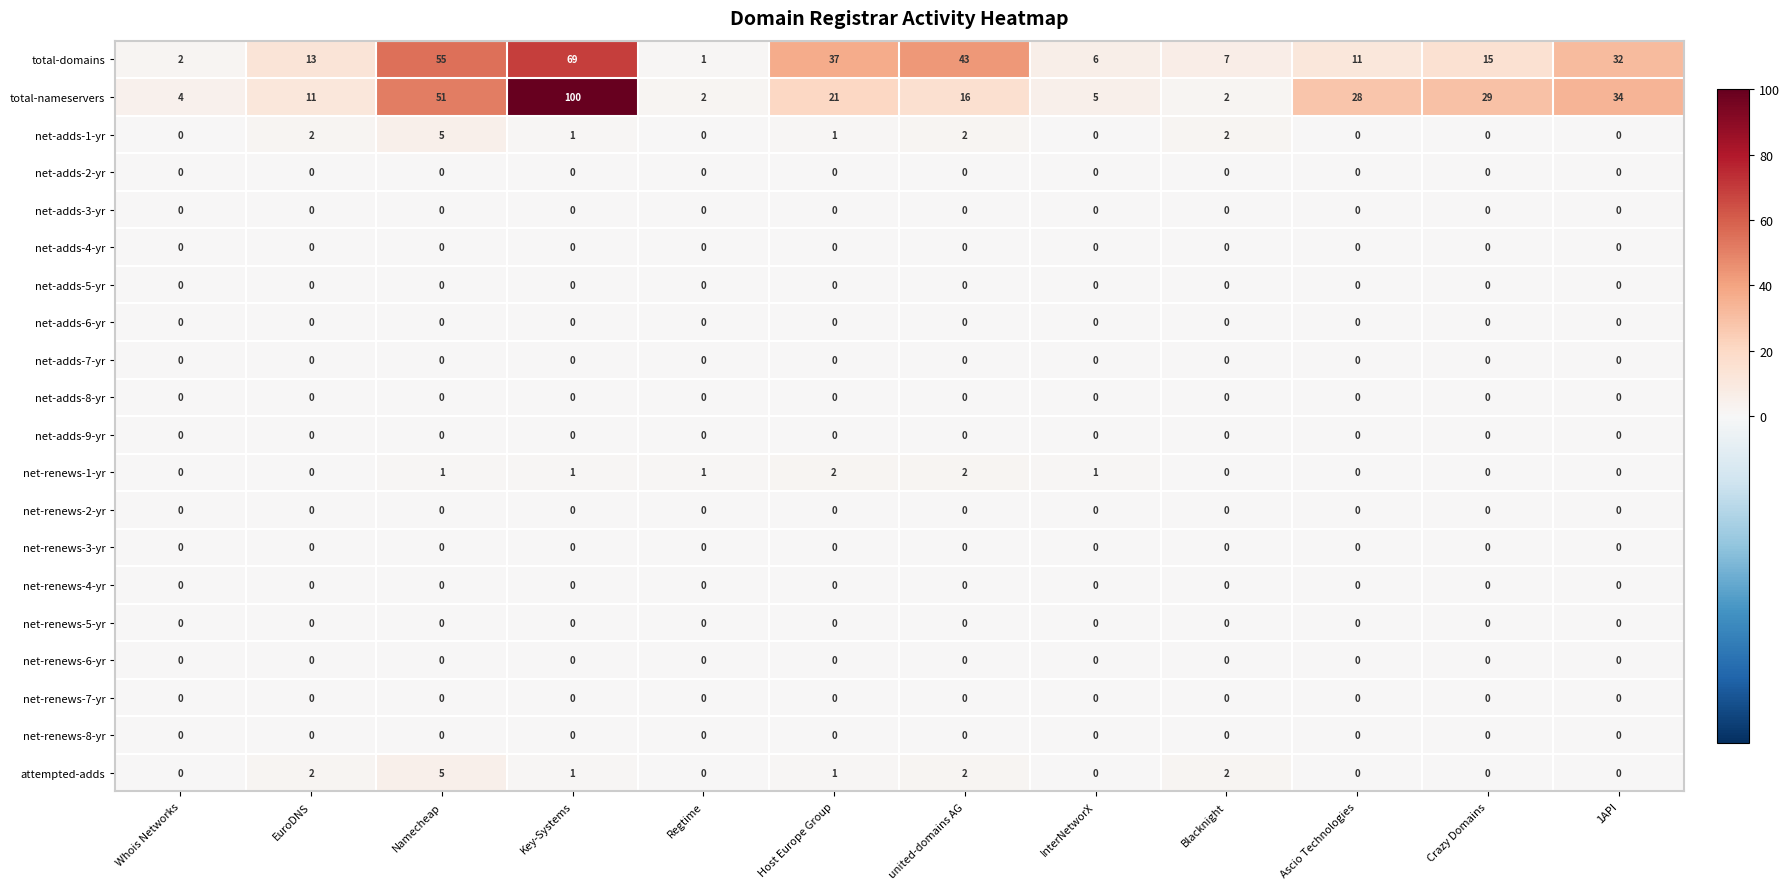

Is it true that net-renews-4-yr equals 0 at Whois Networks?

True